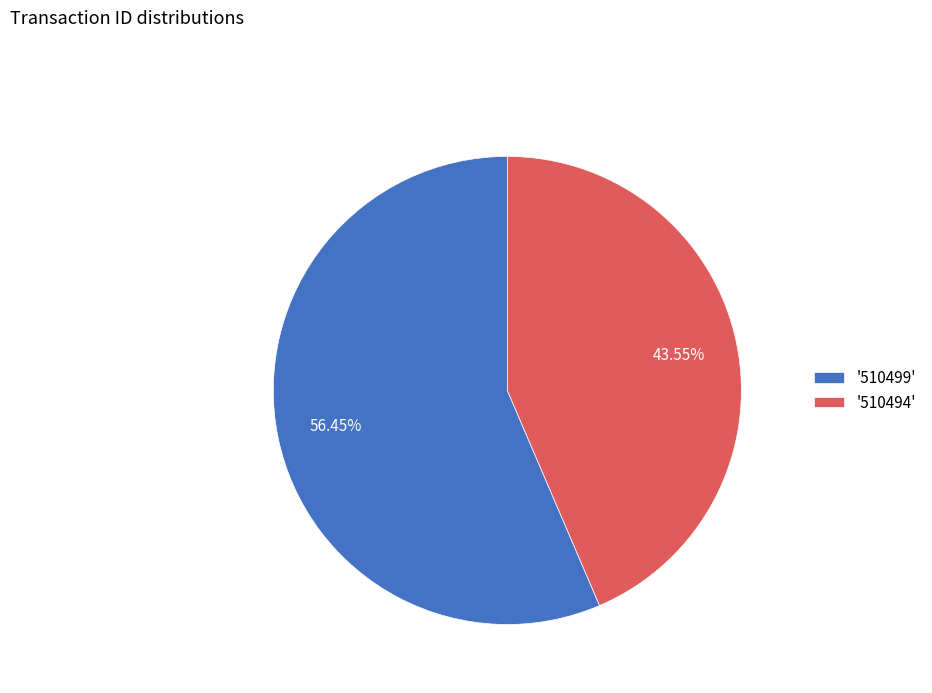

Rank the categories by value from lowest to highest.

'510494', '510499'